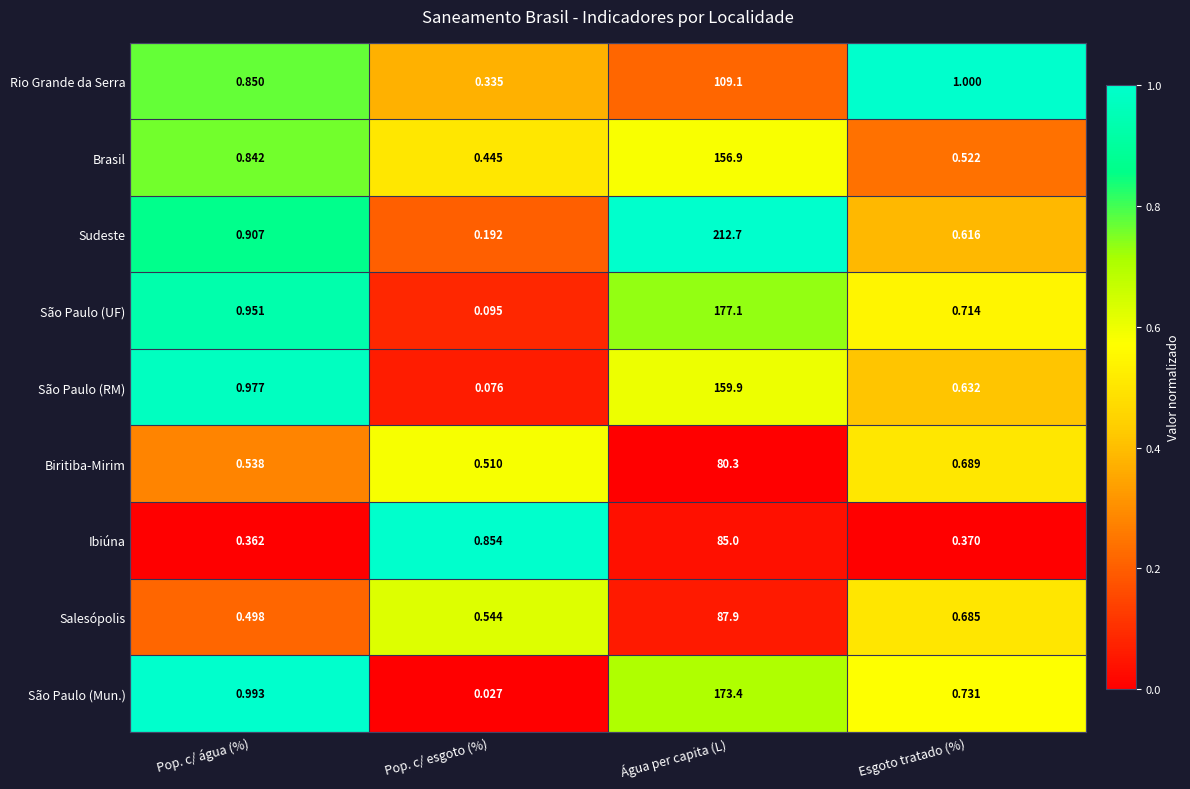

At which category is the sum across all series the highest?

Água per capita (L)